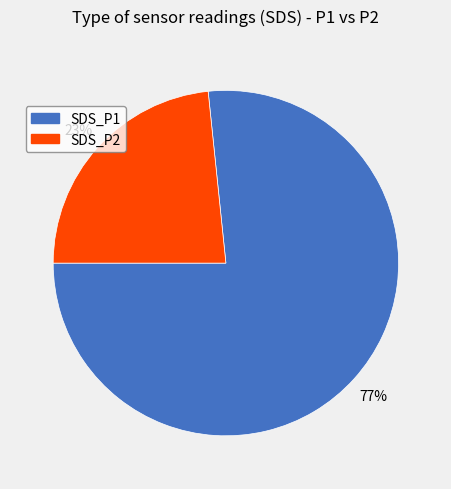

Combined, do SDS_P2 and SDS_P1 account for over 50%?

Yes